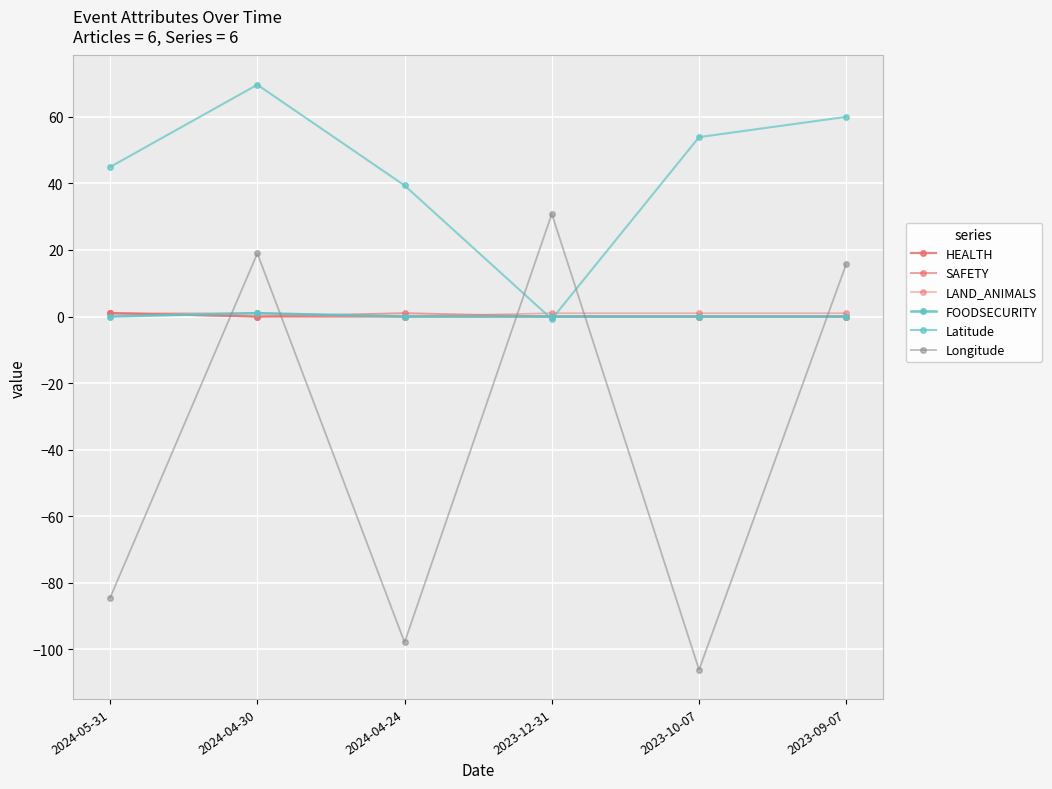

How many intersections are there between HEALTH and Longitude?

5